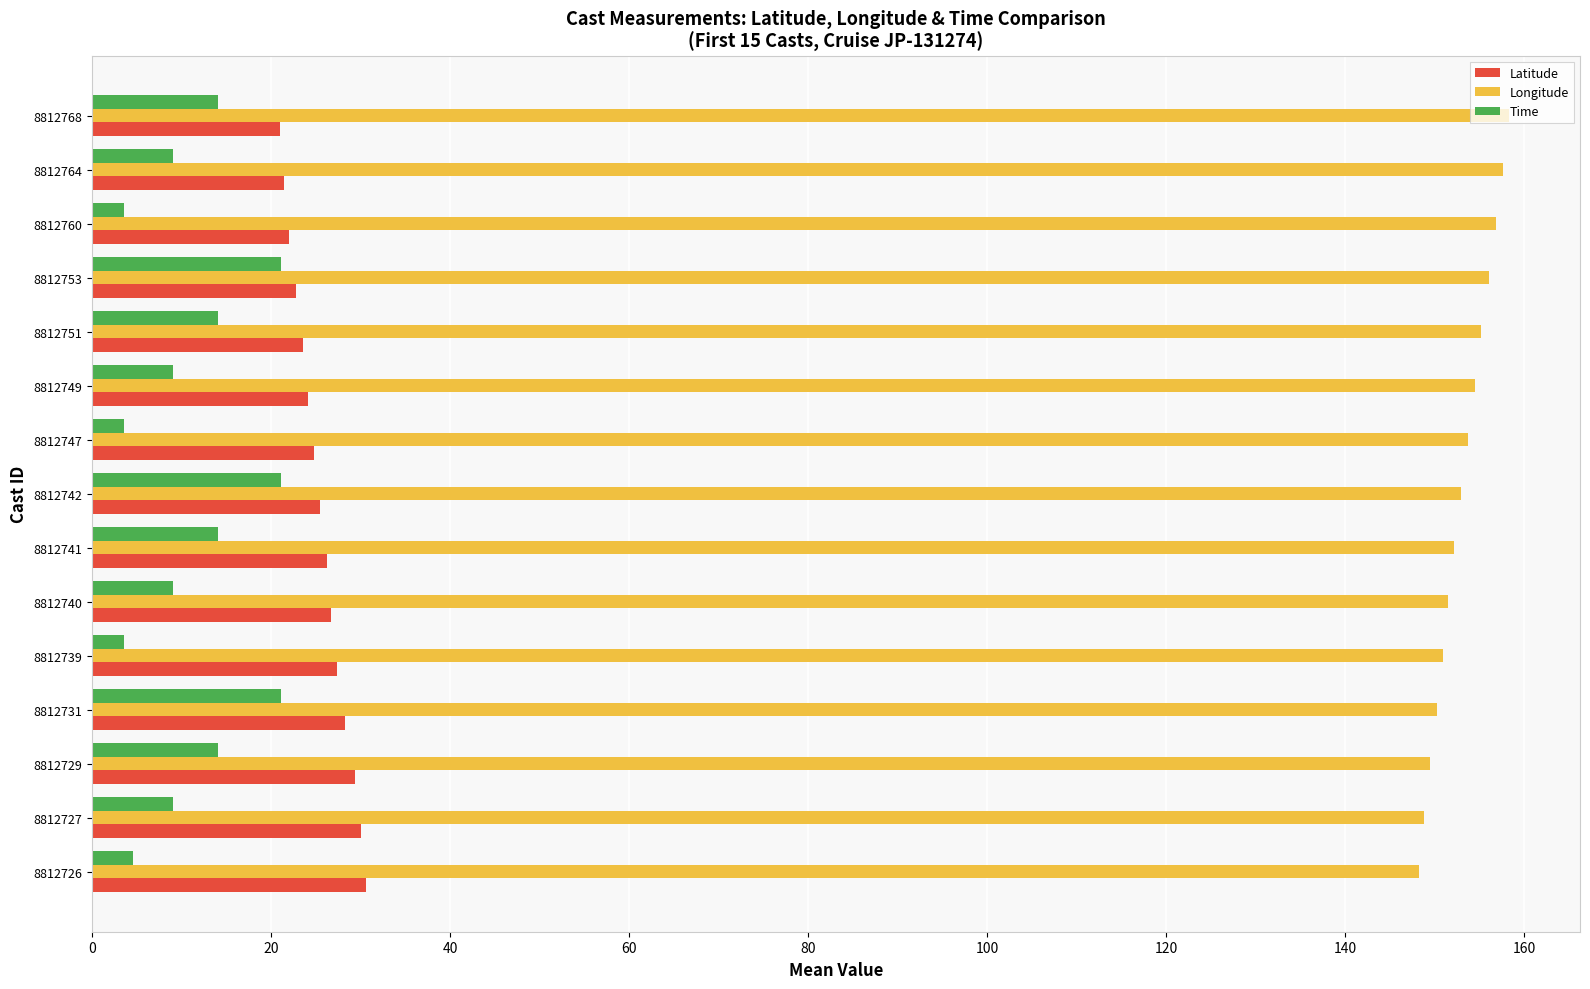

Rank the series by their maximum value, from highest to lowest.

Longitude, Latitude, Time